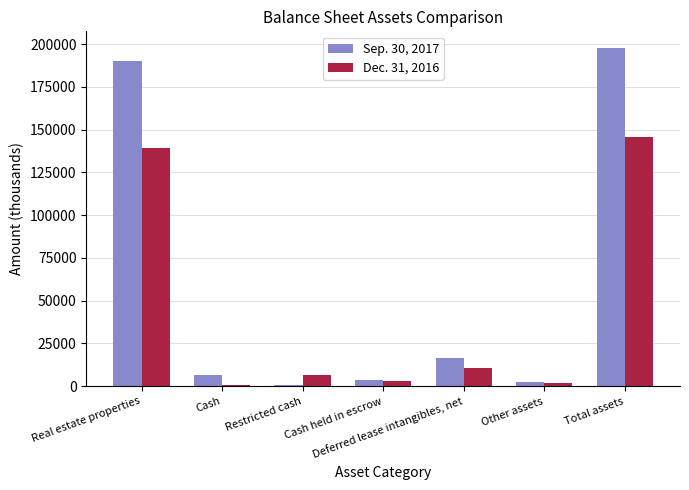

Is it true that Dec. 31, 2016 equals 80495 at Total assets?

False